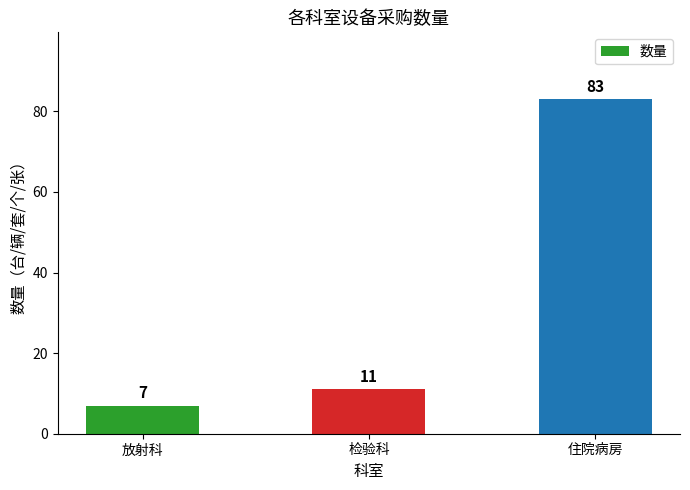

Reading left to right, transcribe all the data shown in this chart.

7	11	83